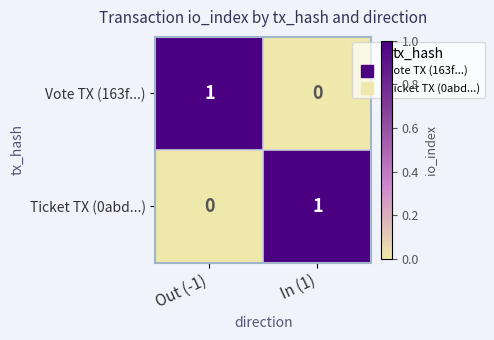

Which category has the lowest value in the Ticket TX (0abd...) series?

Out (-1)